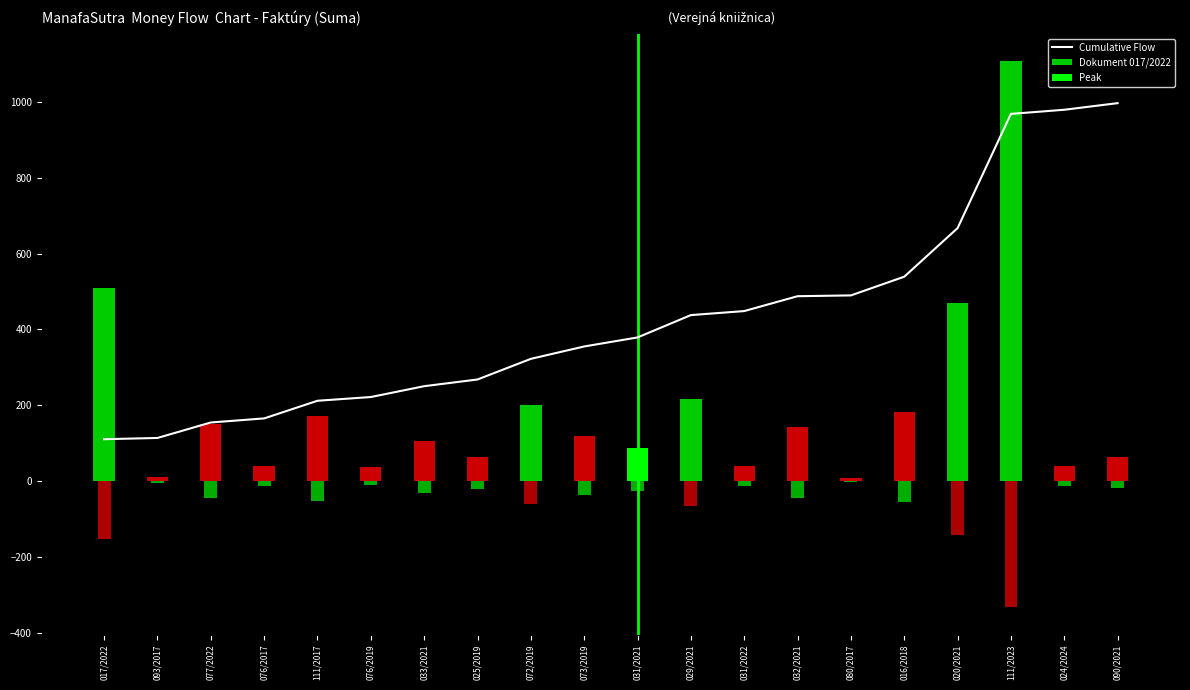

Between 033/2021 and 016/2018, which is larger?

016/2018